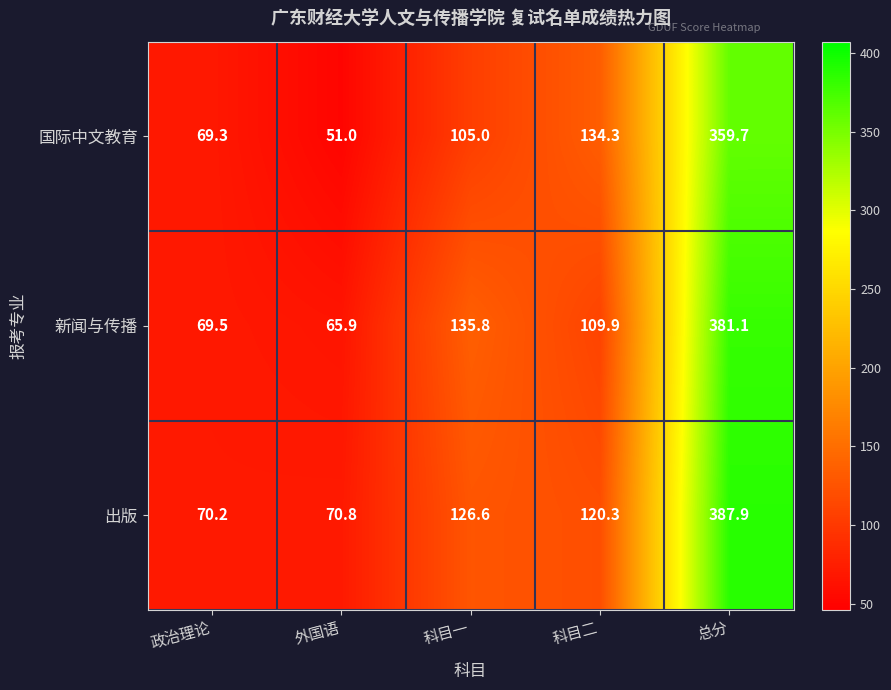

What is the approximate value of 出版 at 总分?

387.9